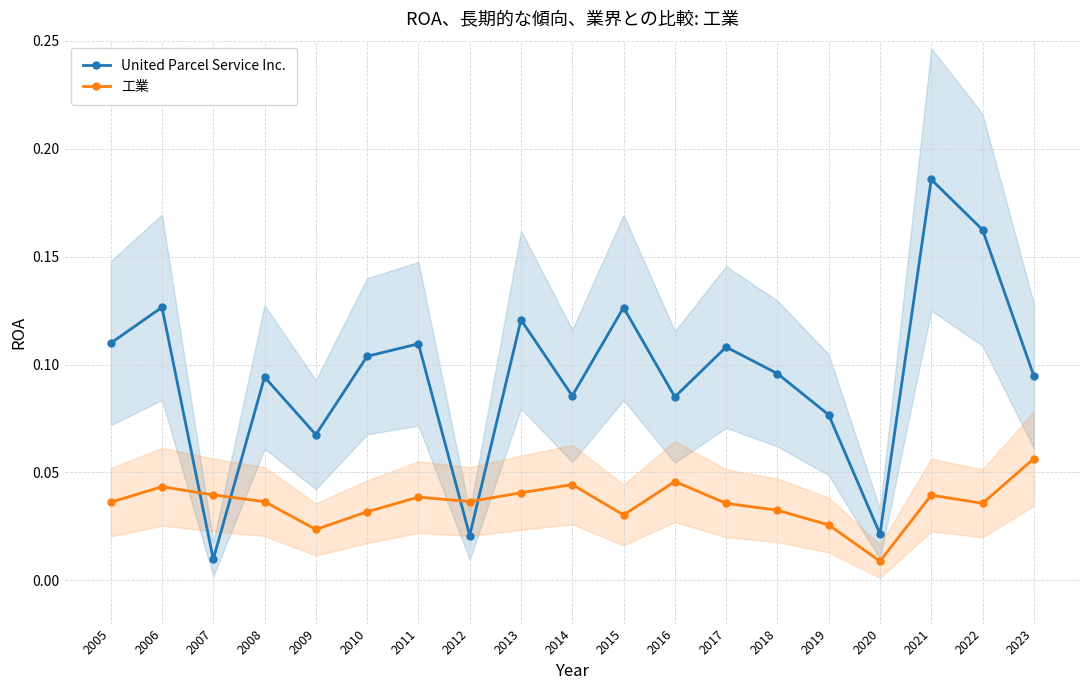

Rank the series by their average value, from lowest to highest.

工業, United Parcel Service Inc.